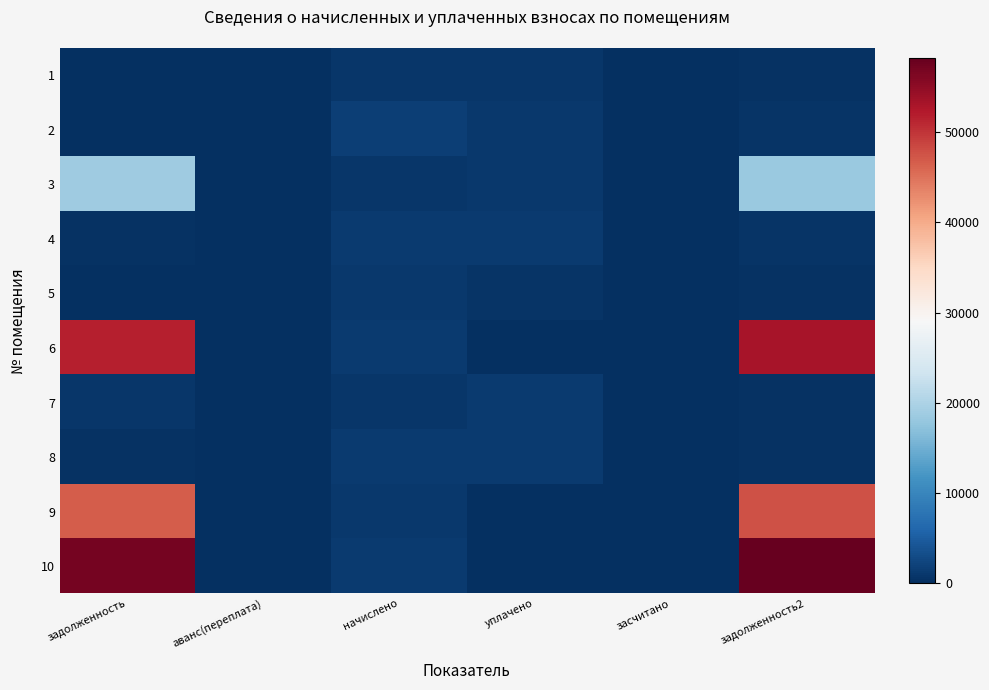

At which category does the chart reach its peak across all series?

задолженность2